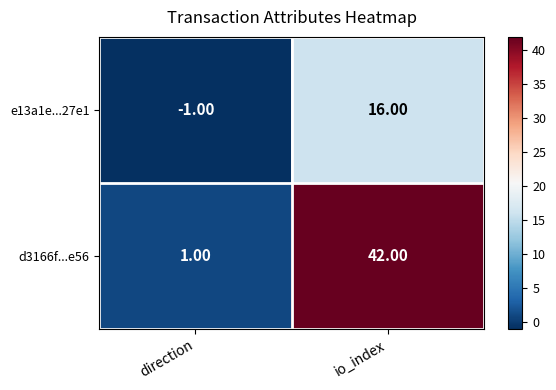

What is the maximum value shown in the chart?

42